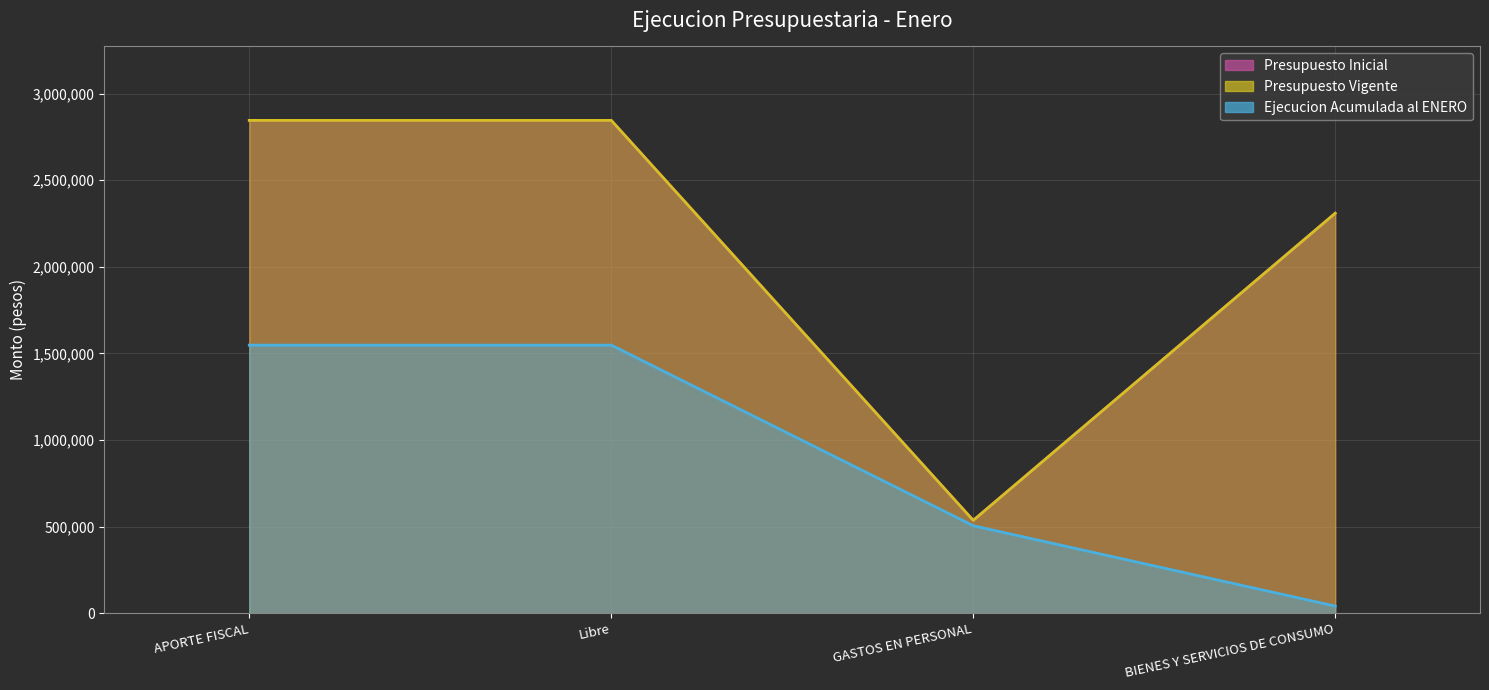

Rank the series by their maximum value, from highest to lowest.

Presupuesto Inicial, Presupuesto Vigente, Ejecucion Acumulada al ENERO